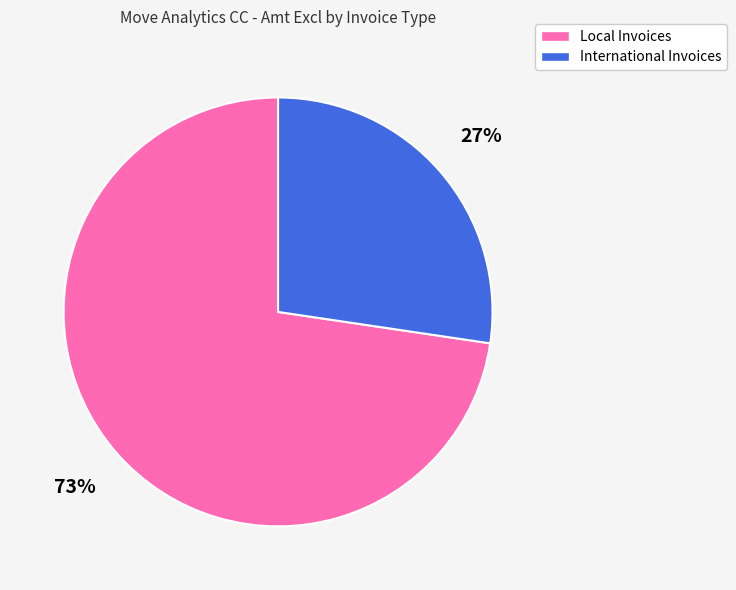

Do International Invoices and Local Invoices together represent more than half of the pie?

Yes